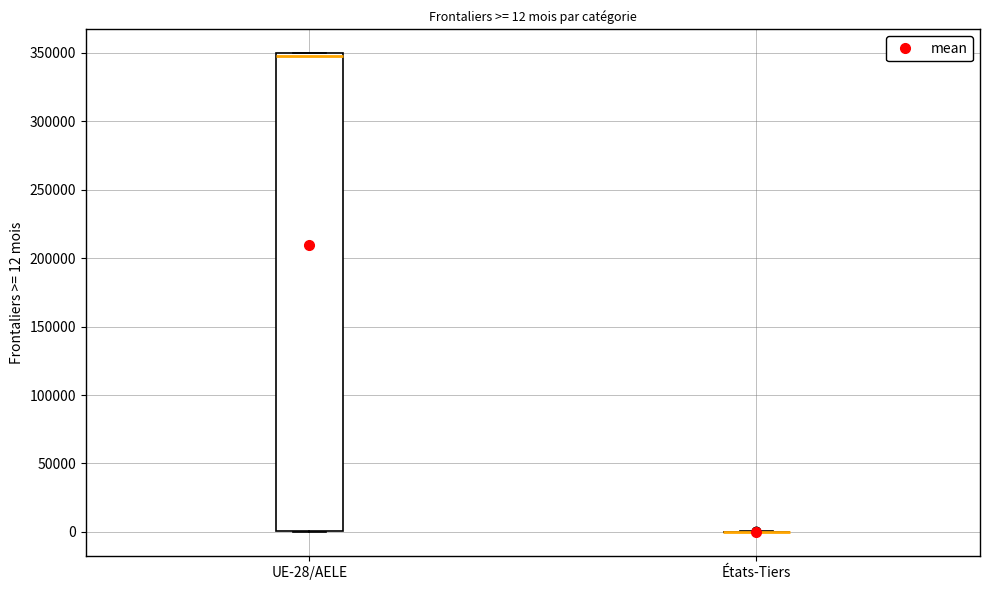

Which box is the tallest, from its lower edge to its upper edge?

UE-28/AELE